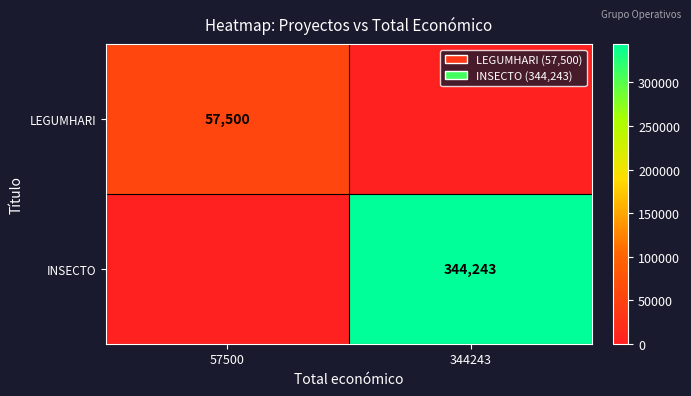

True or false: LEGUMHARI has a value of 39626 at 57500.

False